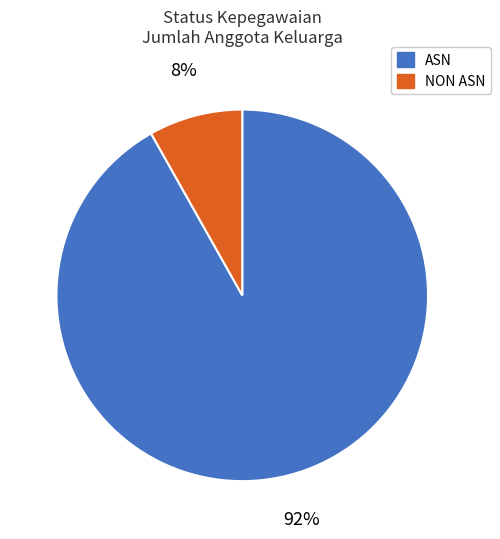

Is there a majority slice in this chart?

Yes